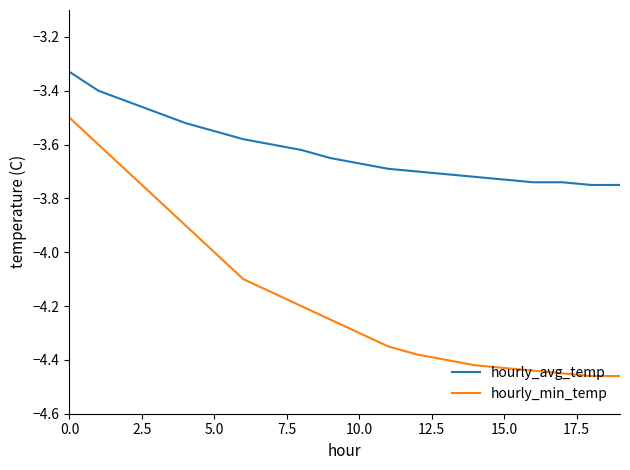

Which series has the widest spread of values?

hourly_min_temp